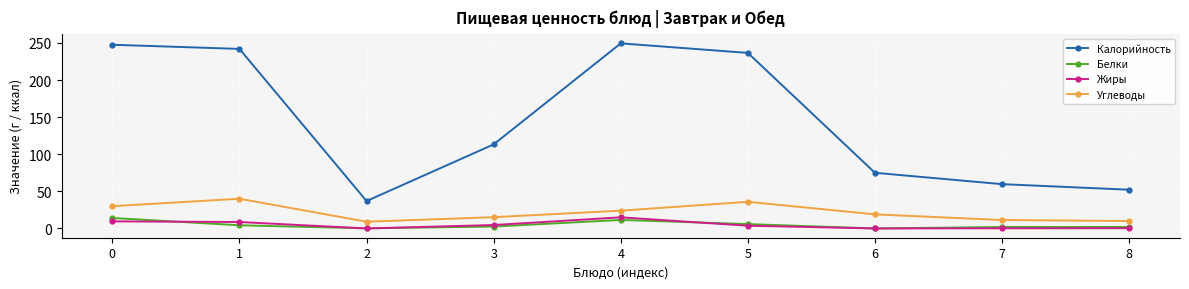

Which category has the lowest value in the Калорийность series?

2